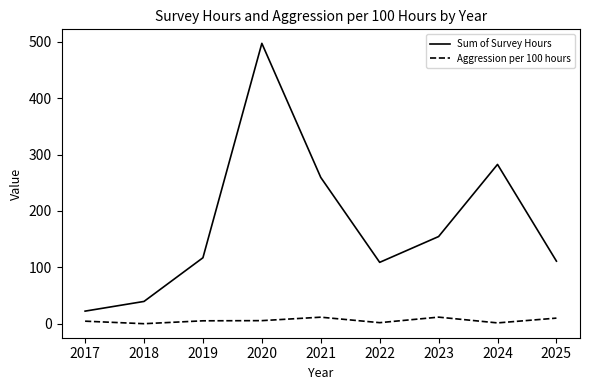

At which category is the sum across all series the highest?

2020